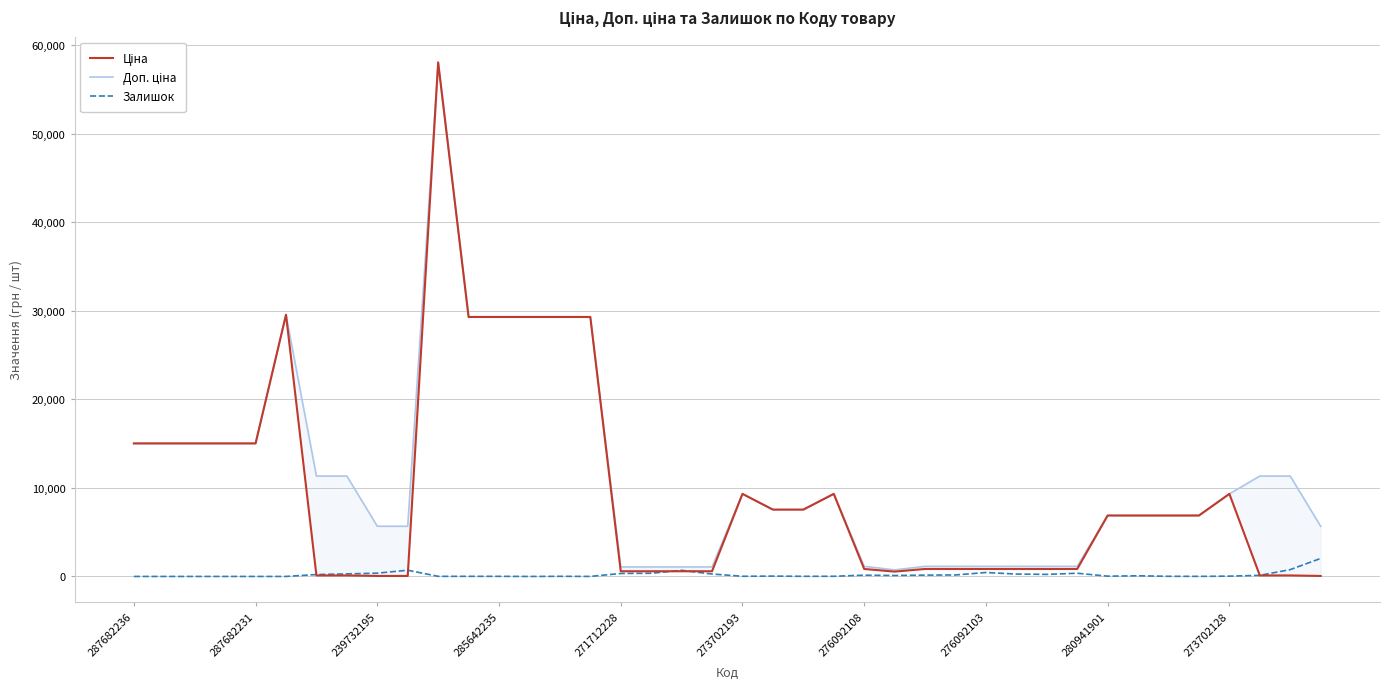

What is the maximum value for Залишок?

2033